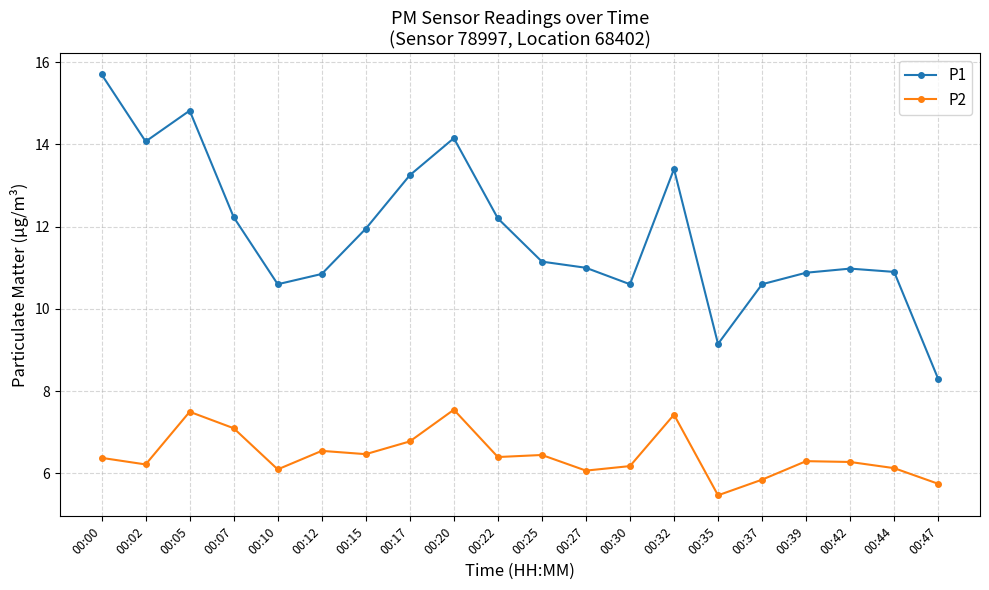

True or false: P1 and P2 intersect in this chart.

False